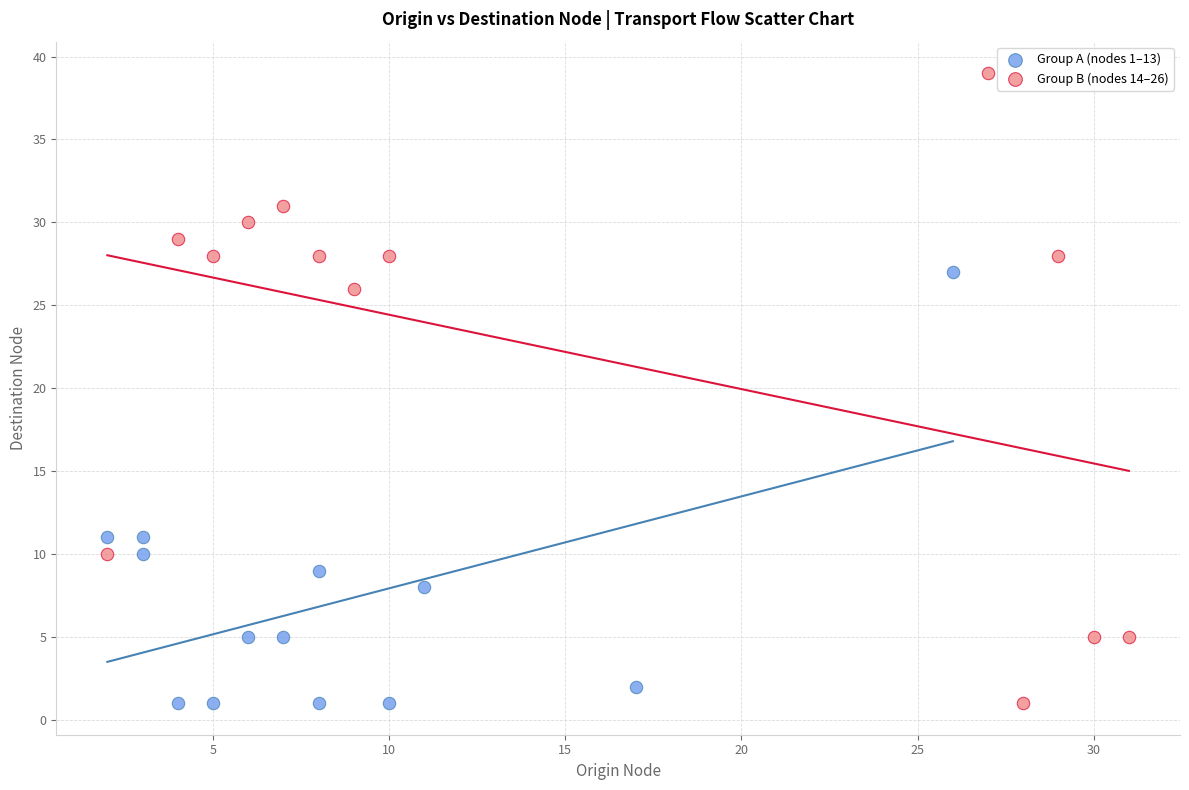

Which series contains the highest Y value?

Group B (nodes 14–26)